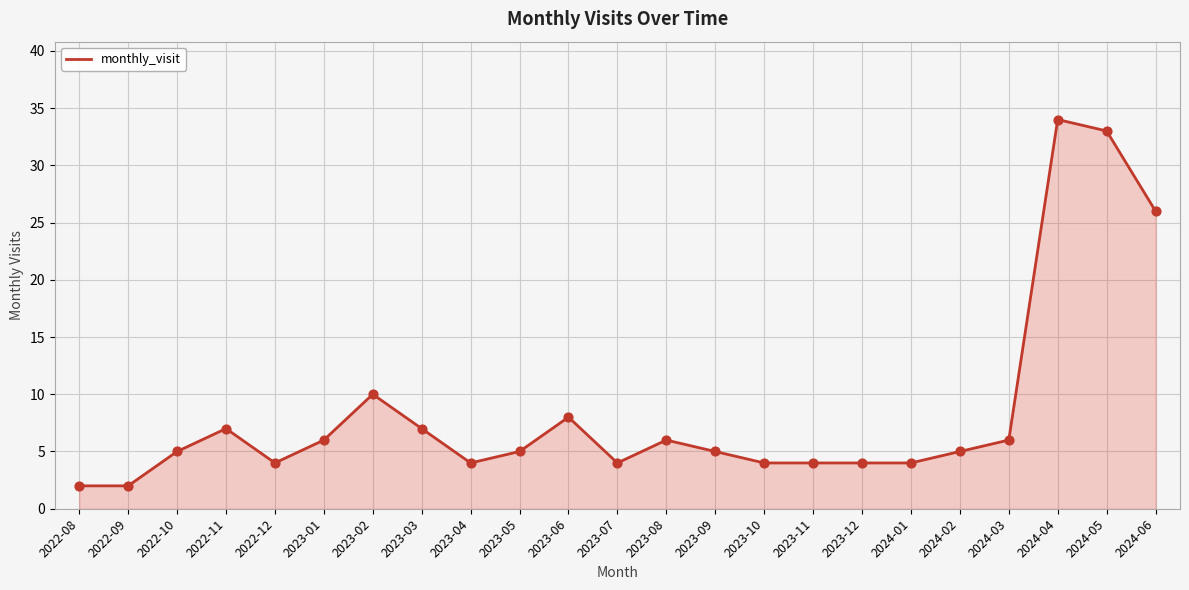

What is the change in value from 2022-08 to 2023-11?

+2